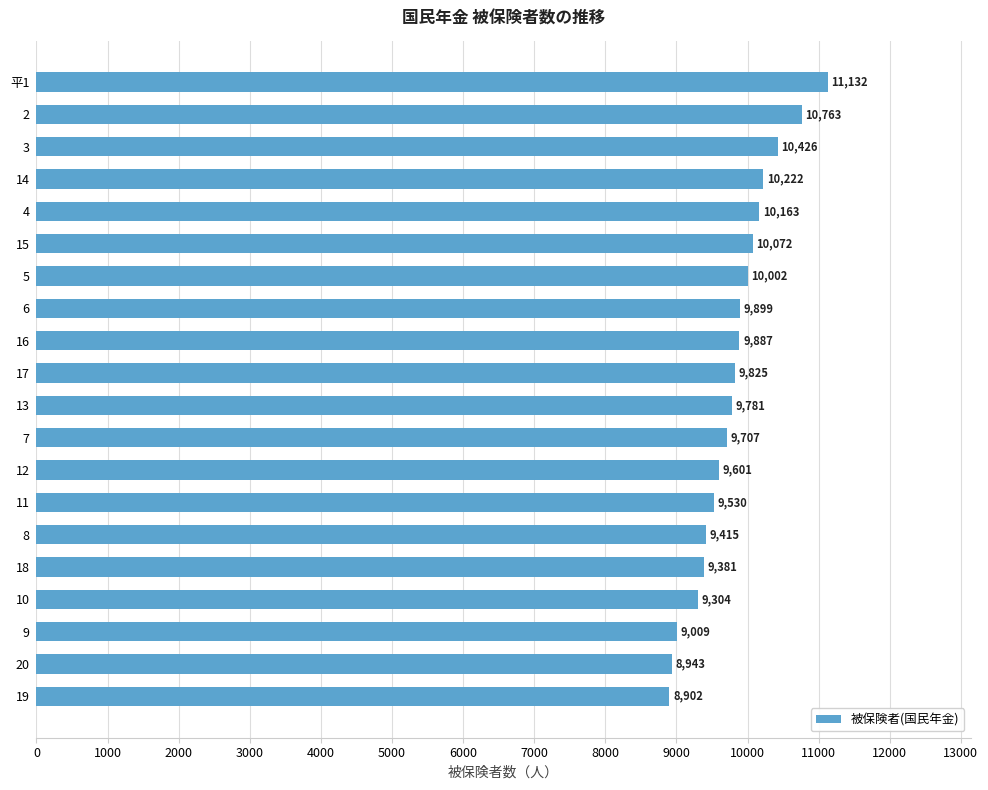

List the labels in order of value, smallest first.

19, 20, 9, 10, 18, 8, 11, 12, 7, 13, 17, 16, 6, 5, 15, 4, 14, 3, 2, 平1